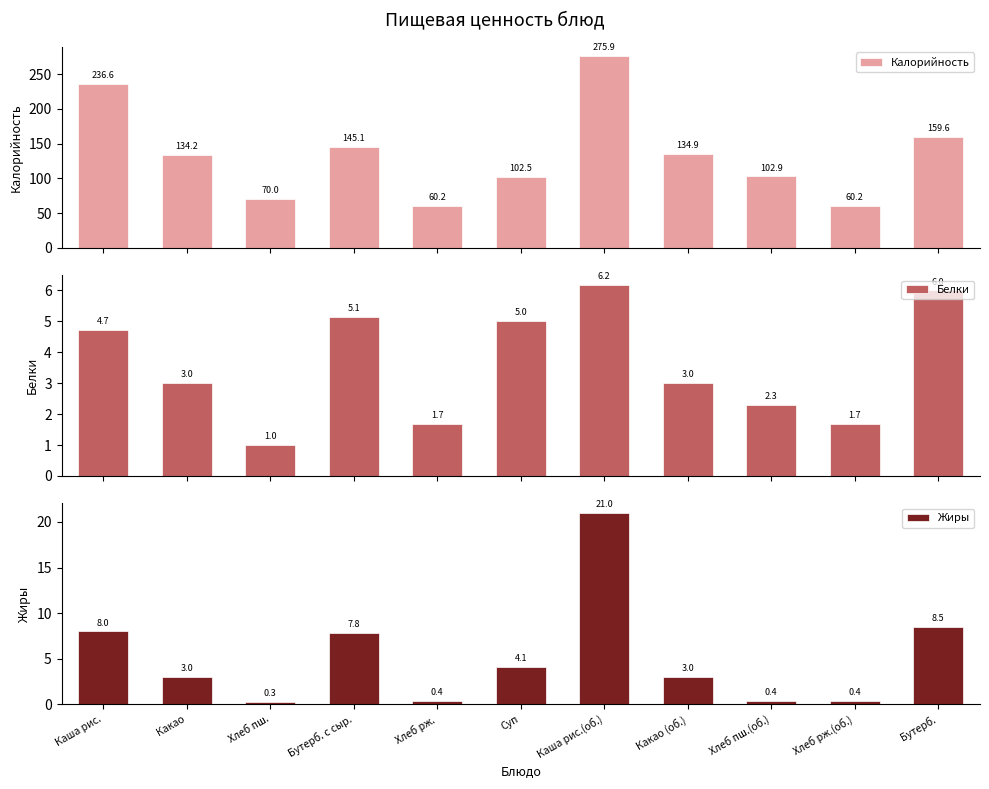

What is the difference between the maximum and second lowest values in the Жиры series?

20.6